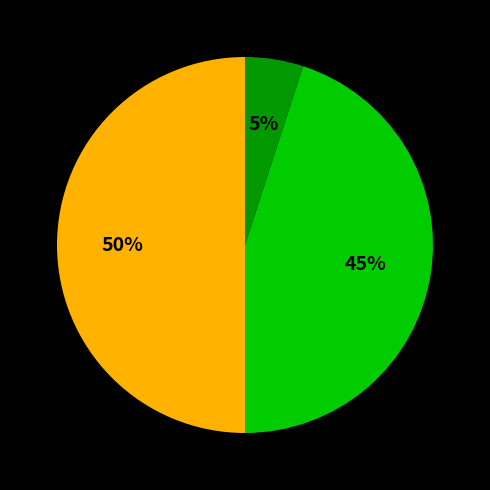

To the nearest percent, what is the average slice percentage?

33%